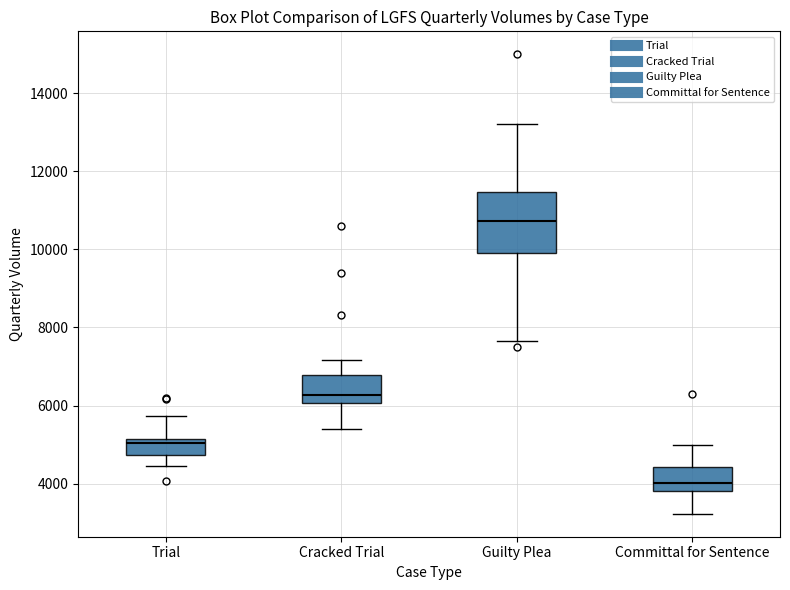

Reading left to right, read every box against the y-axis: the position of its median line, the range the box covers, and the ends of its whiskers. The values are not printed on the chart, so give them approximately, as read against the axis.

Trial: median 5000, box 4800 to 5200, whiskers 4400 to 5800
Cracked Trial: median 6200, box 6000 to 6800, whiskers 5400 to 7200
Guilty Plea: median 10800, box 10000 to 11400, whiskers 7600 to 13200
Committal for Sentence: median 4000, box 3800 to 4400, whiskers 3200 to 5000